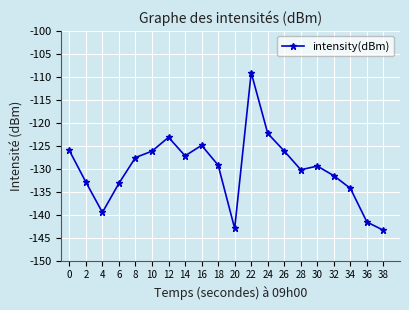

How many points are lower than both their immediate neighbors (excluding endpoints)?

4